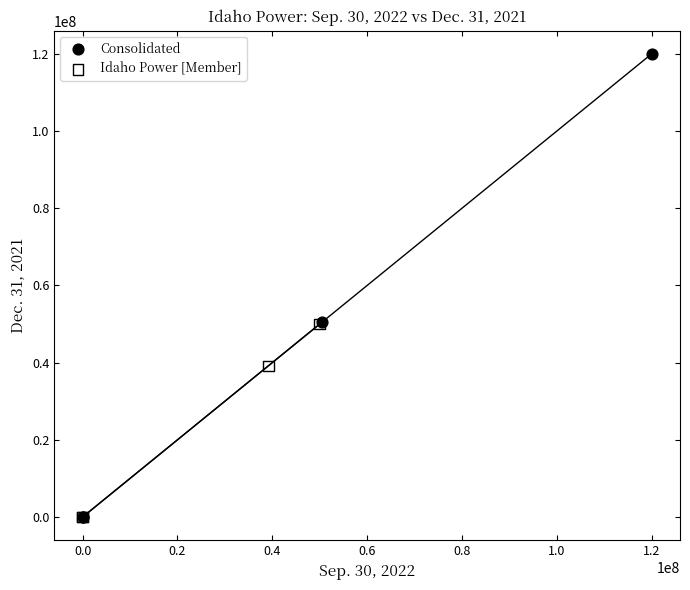

Which series has the widest spread of Y values?

Consolidated